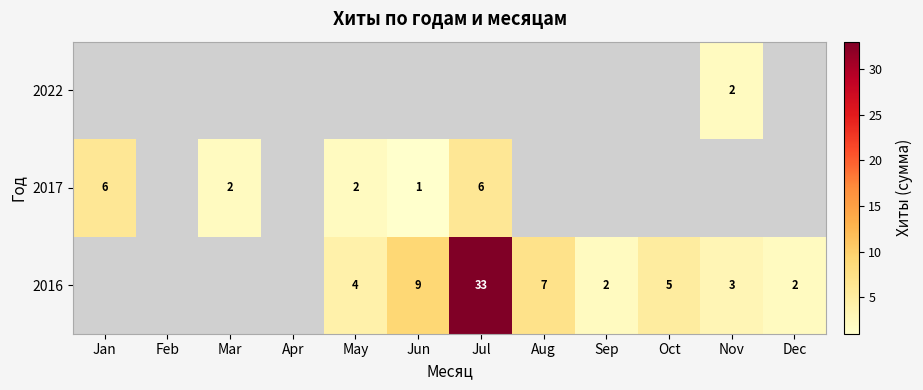

Is the value of 2022 at Mar greater than the value of 2017 at Oct?

No